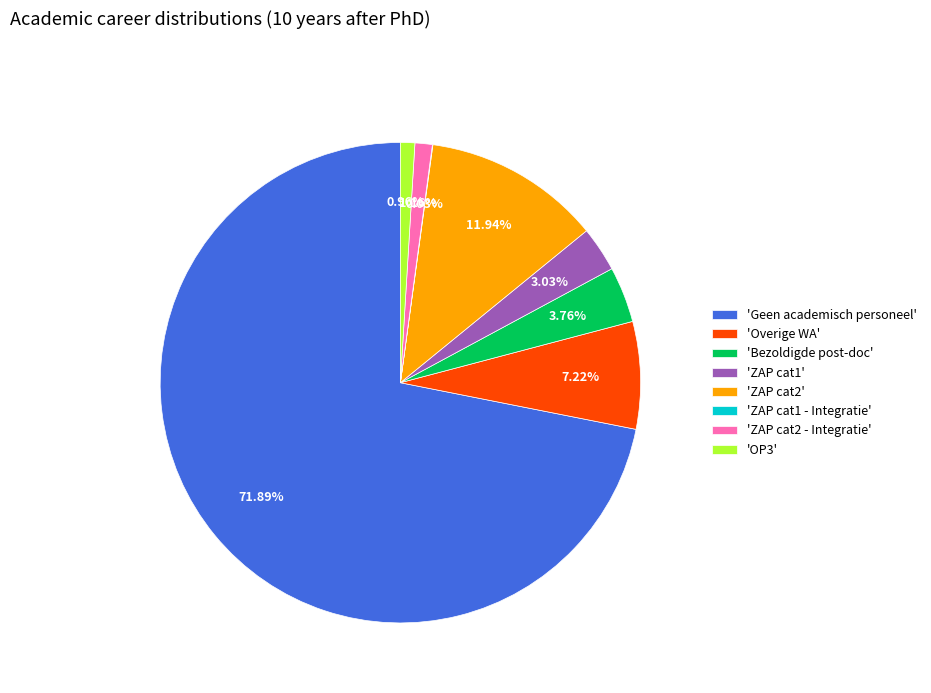

Is there a majority slice in this chart?

Yes